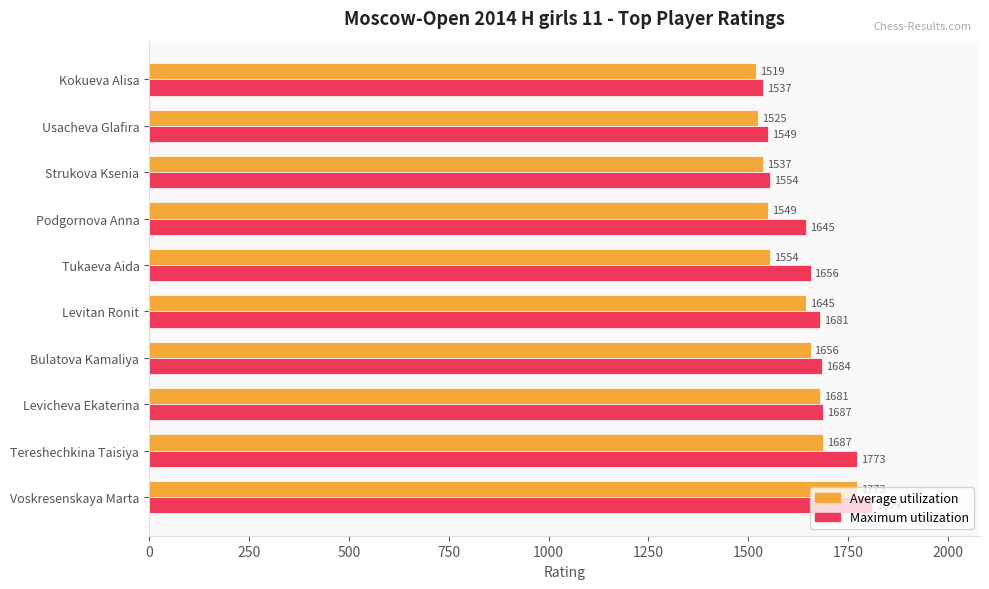

How many distinct data groups are displayed?

2